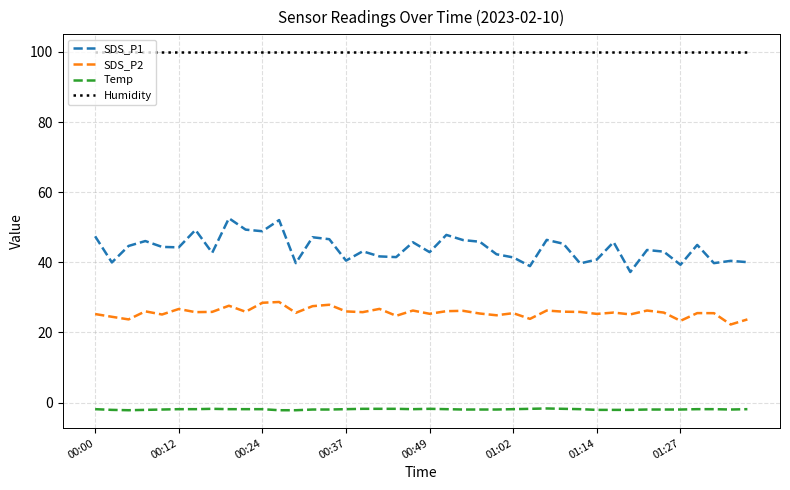

Which series has the widest spread of values?

SDS_P1